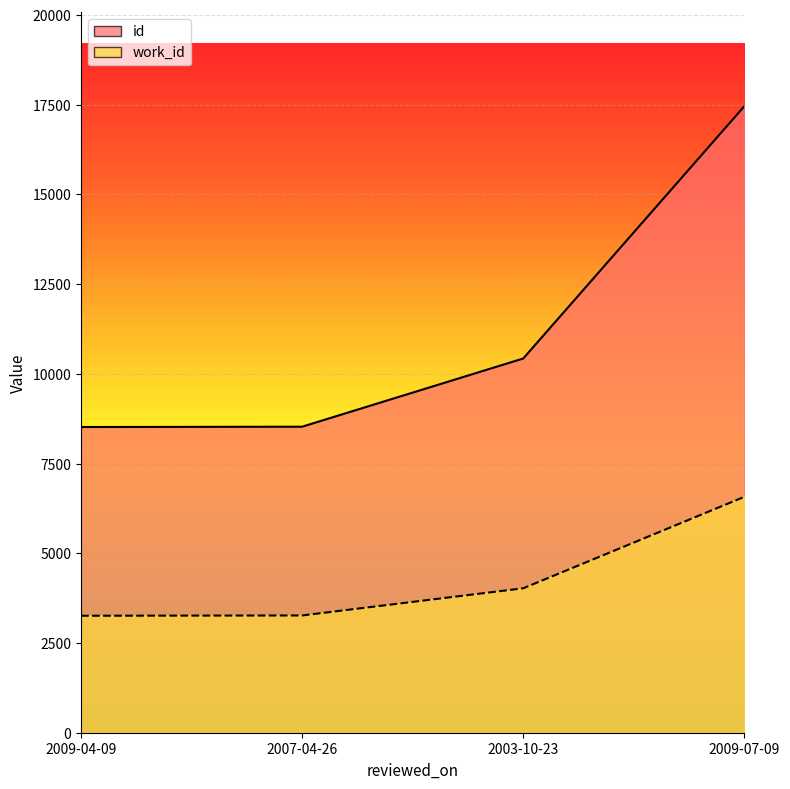

Which series has the largest range (max minus min)?

id